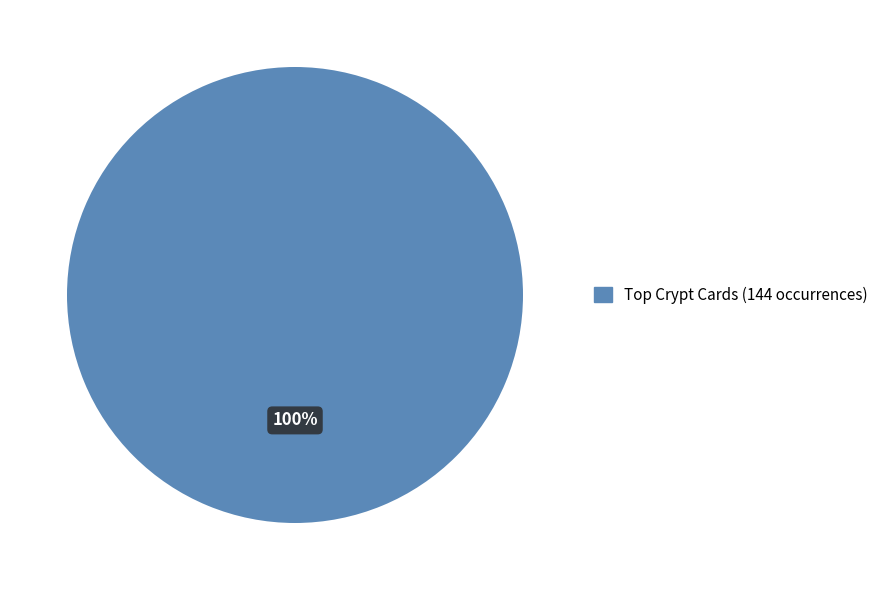

Is there any slice that represents more than half of the pie?

Yes